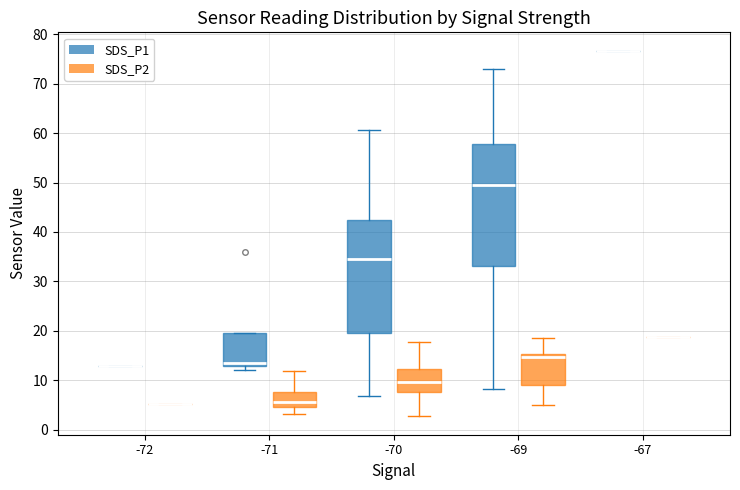

Comparing the boxes themselves (not the whiskers), which one is the tallest?

-69 (SDS_P1)